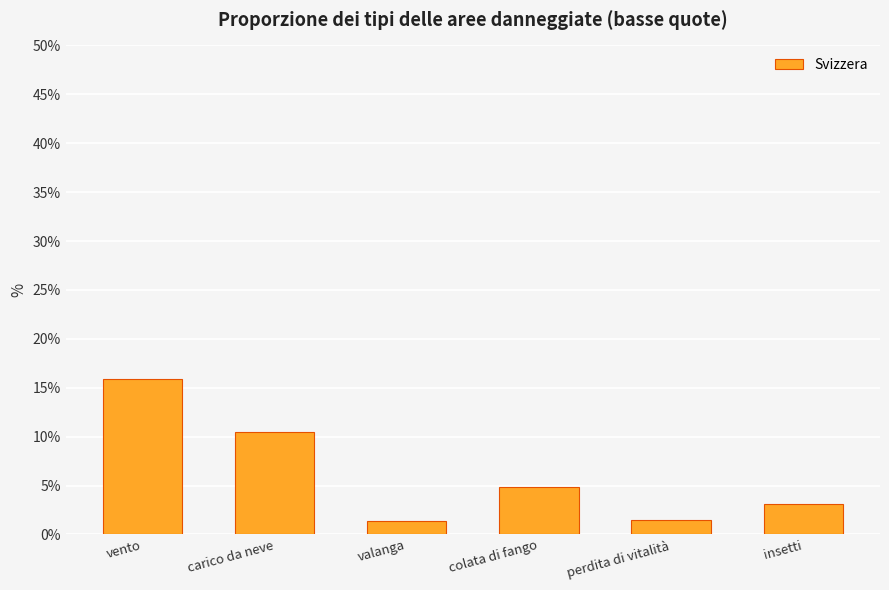

What is the difference between the maximum and second lowest values?

14.4